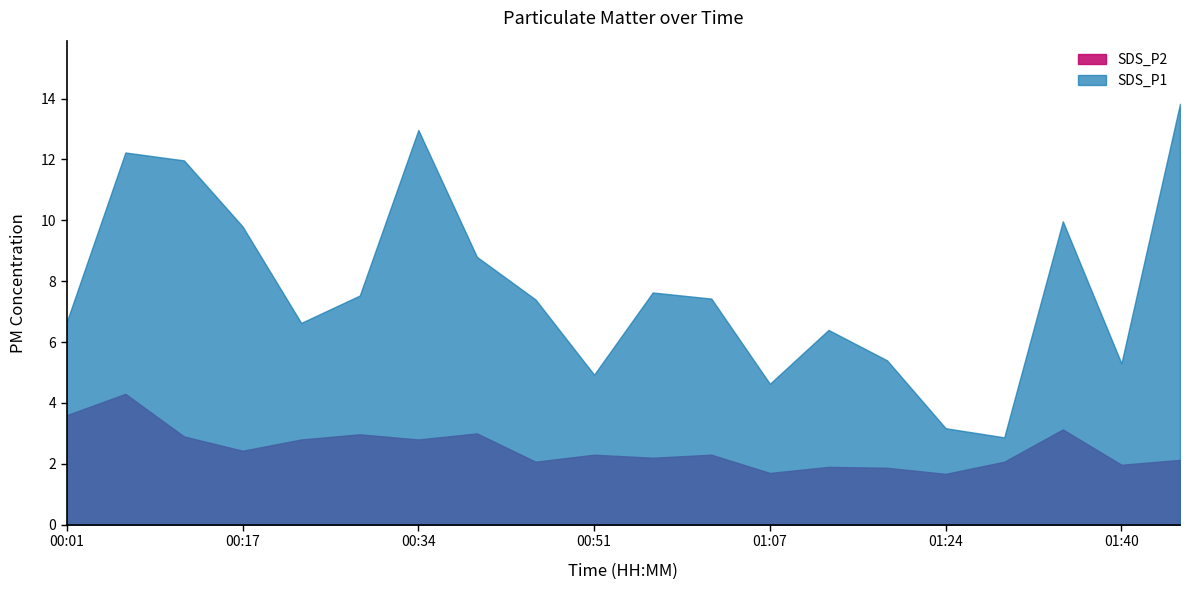

Reading left to right, extract all data points from this chart.

SDS_P1: 6.7	12.2	12.0	9.8	6.6	7.5	13.0	8.8	7.4	4.9	7.6	7.4	4.6	6.4	5.4	3.2	2.9	10.0	5.3	13.8
SDS_P2: 3.6	4.3	2.9	2.4	2.8	3.0	2.8	3.0	2.1	2.3	2.2	2.3	1.7	1.9	1.9	1.7	2.1	3.1	2.0	2.1